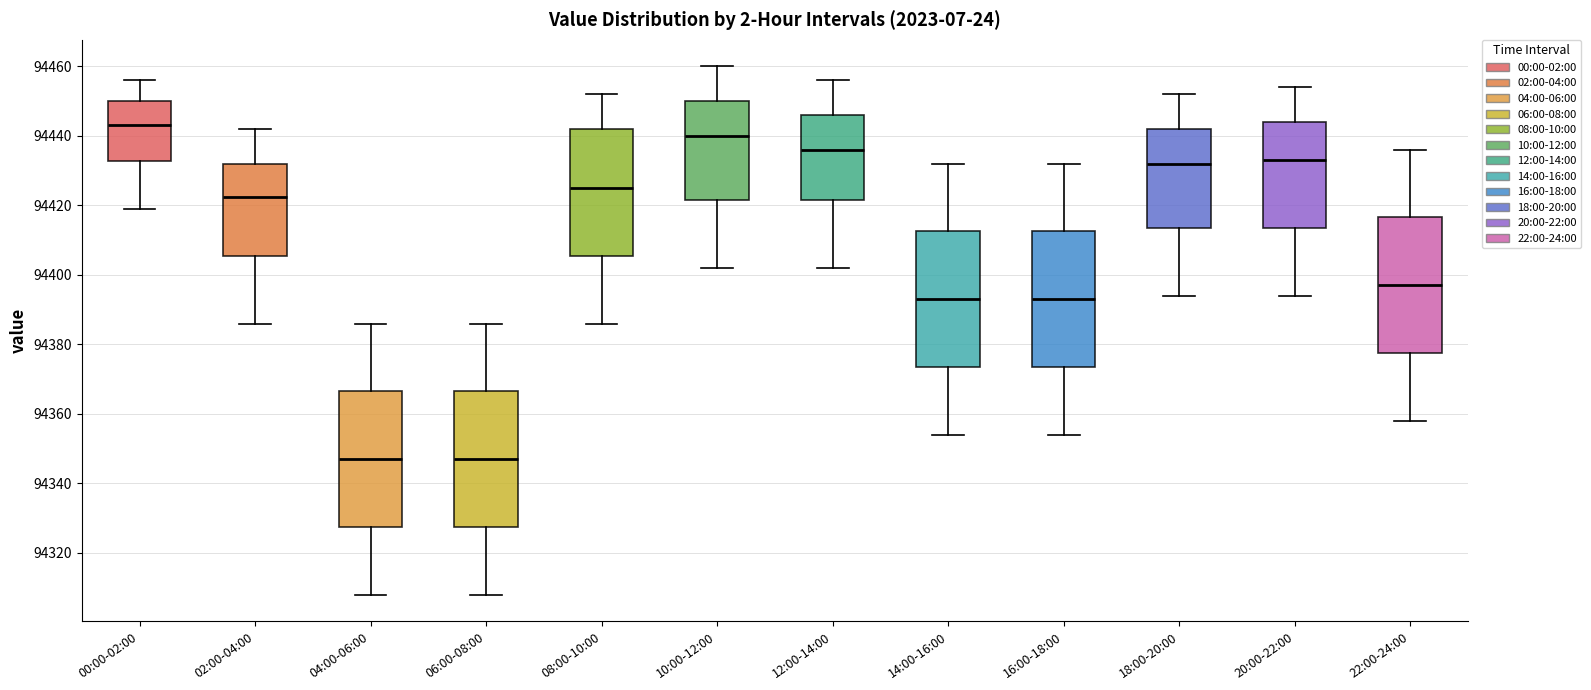

Reading left to right, read every box against the y-axis: the position of its median line, the range the box covers, and the ends of its whiskers. The values are not printed on the chart, so give them approximately, as read against the axis.

00:00-02:00: median 94444, box 94432 to 94450, whiskers 94420 to 94456
02:00-04:00: median 94422, box 94406 to 94432, whiskers 94386 to 94442
04:00-06:00: median 94348, box 94328 to 94366, whiskers 94308 to 94386
06:00-08:00: median 94348, box 94328 to 94366, whiskers 94308 to 94386
08:00-10:00: median 94426, box 94406 to 94442, whiskers 94386 to 94452
10:00-12:00: median 94440, box 94422 to 94450, whiskers 94402 to 94460
12:00-14:00: median 94436, box 94422 to 94446, whiskers 94402 to 94456
14:00-16:00: median 94394, box 94374 to 94412, whiskers 94354 to 94432
16:00-18:00: median 94394, box 94374 to 94412, whiskers 94354 to 94432
18:00-20:00: median 94432, box 94414 to 94442, whiskers 94394 to 94452
20:00-22:00: median 94434, box 94414 to 94444, whiskers 94394 to 94454
22:00-24:00: median 94398, box 94378 to 94416, whiskers 94358 to 94436